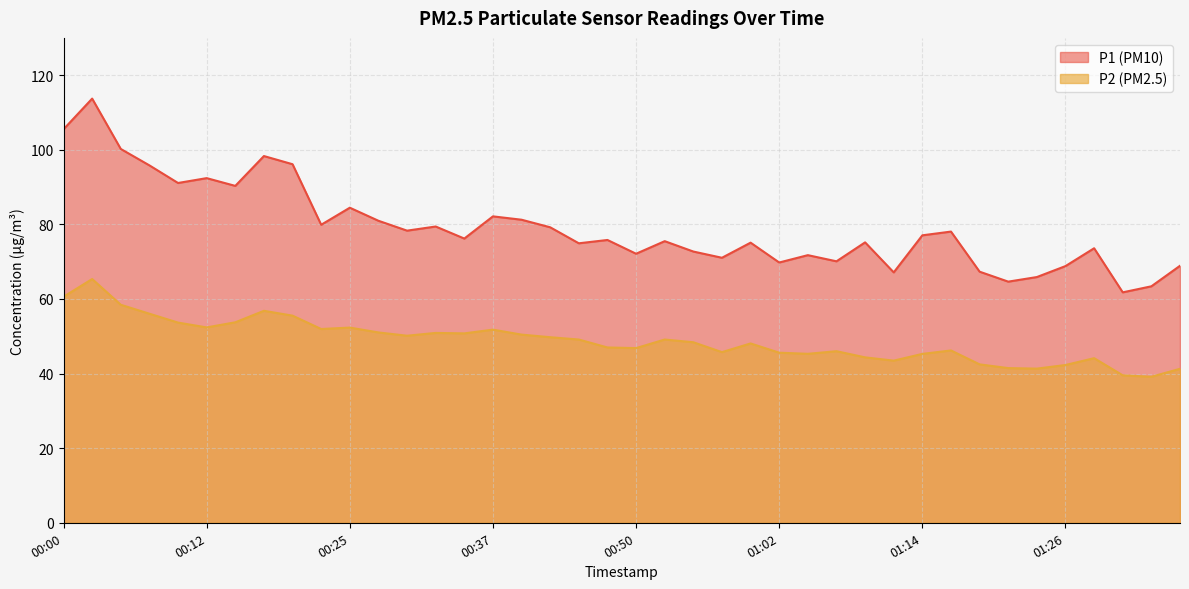

Between 00:07 and 00:57, which series saw the biggest shift?

P1